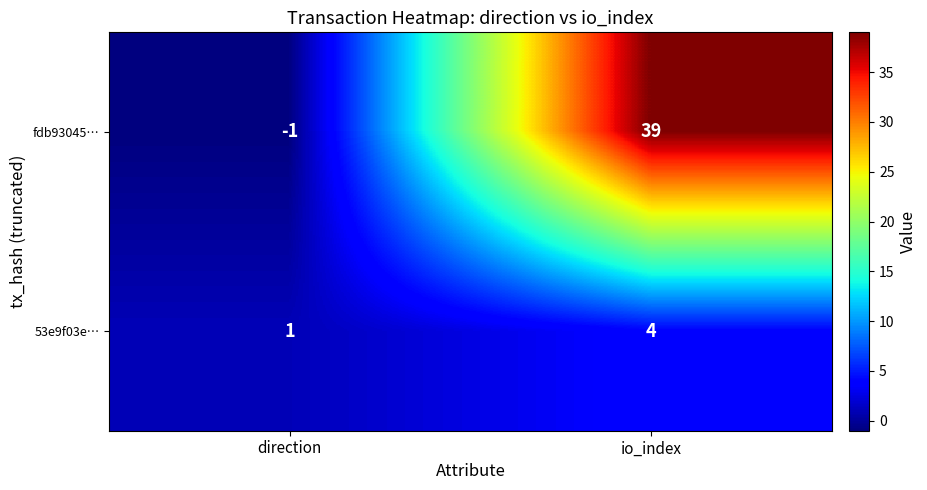

Where is fdb93045… nearest to the value 19?

direction